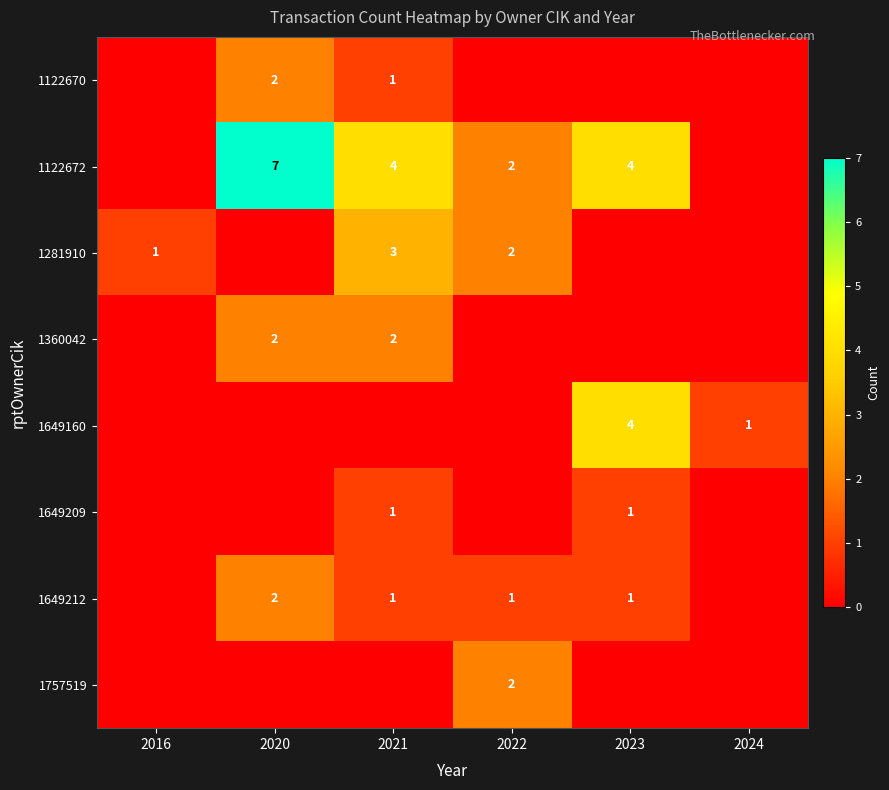

What is the difference between the highest and lowest values at 2023?

4